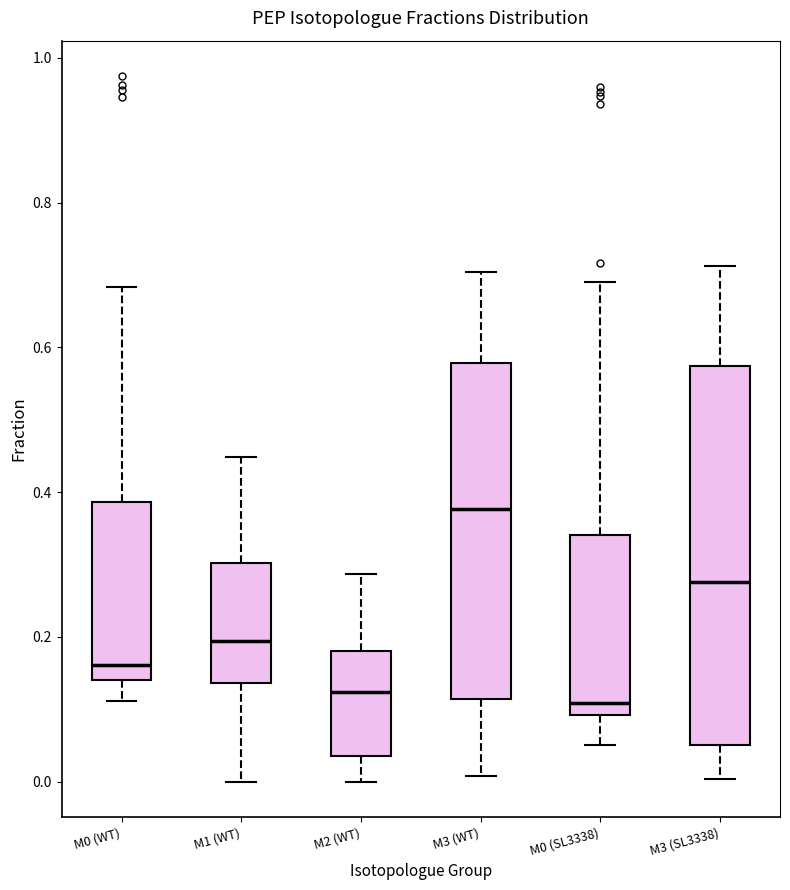

Where is the lower edge of the box for M2 (WT) on the y-axis? The values are not printed on the chart, so give them approximately, as read against the axis.

0.04